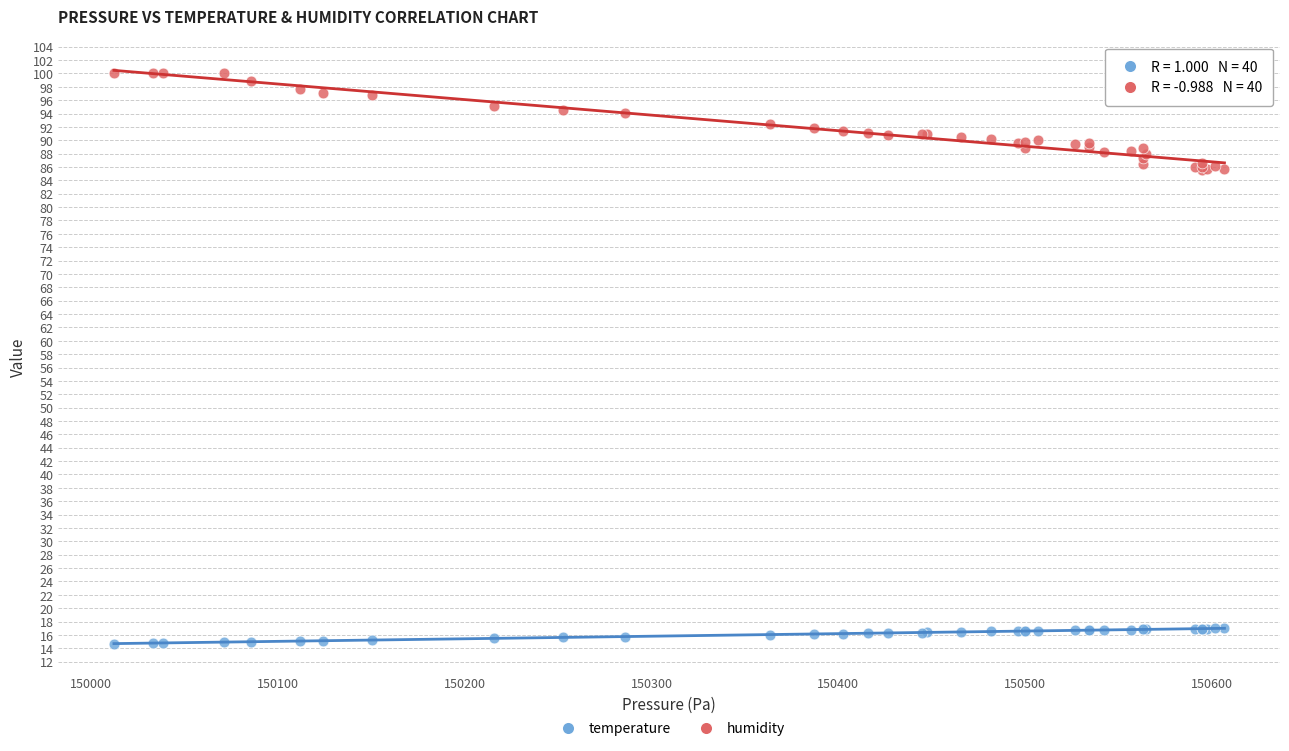

Which series has the widest spread of Y values?

humidity